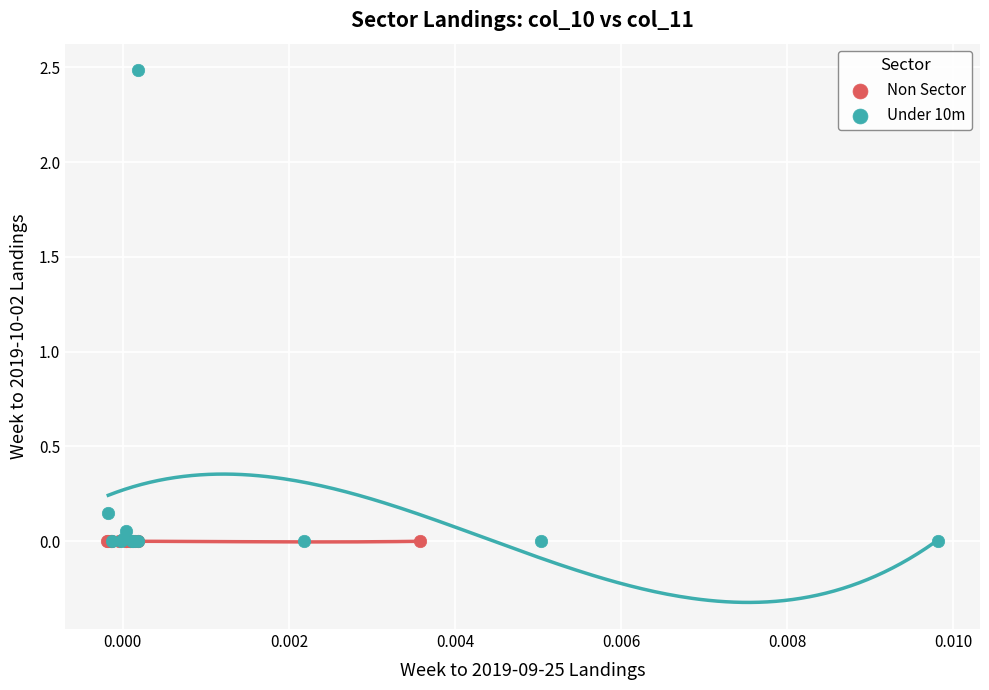

What are all the series names shown in the legend?

Non Sector, Under 10m